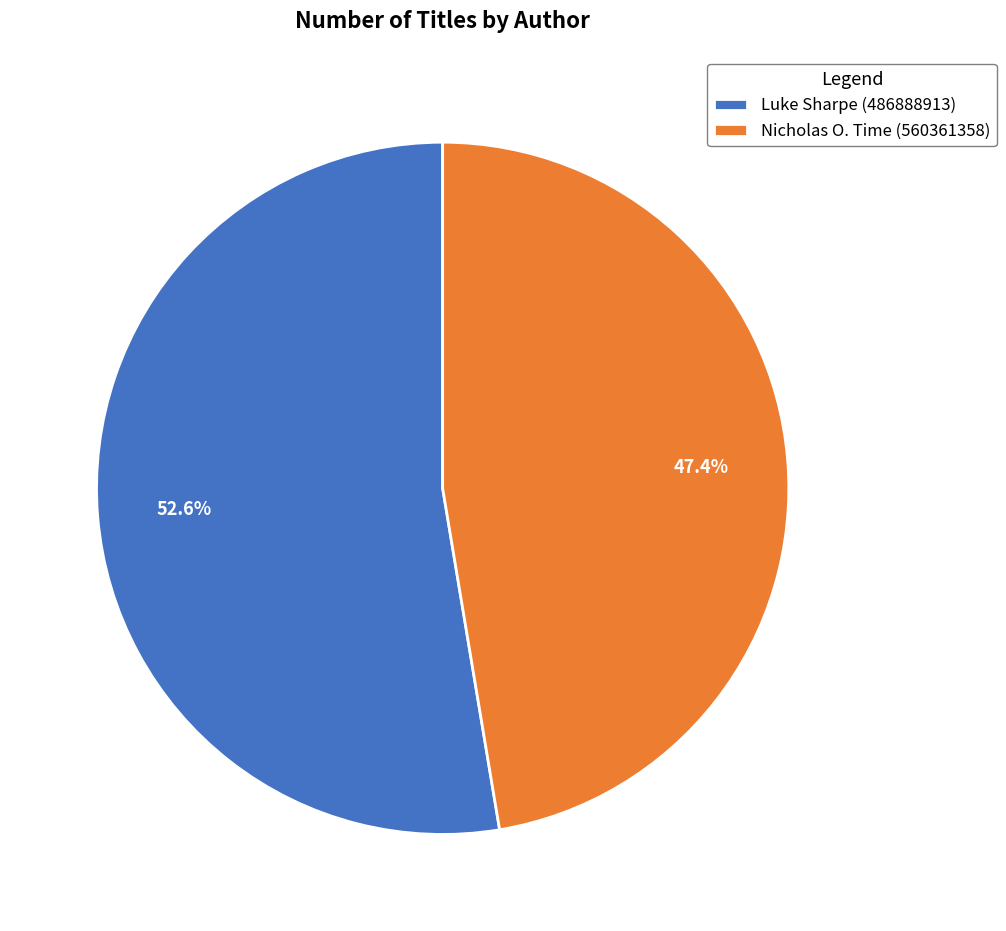

What percentage is NOT represented by Luke Sharpe (486888913)?

47.4%